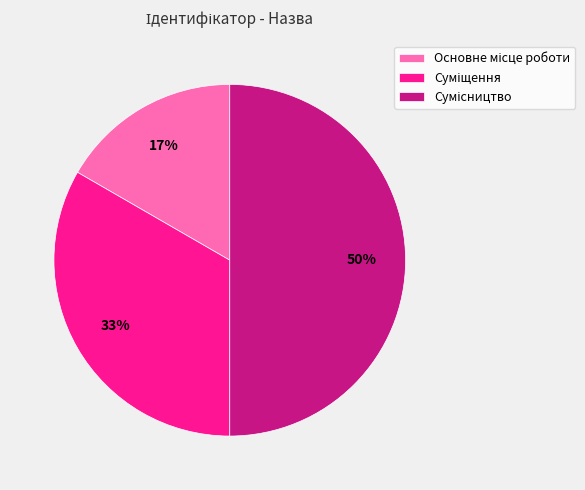

How many slices are in this pie chart?

3